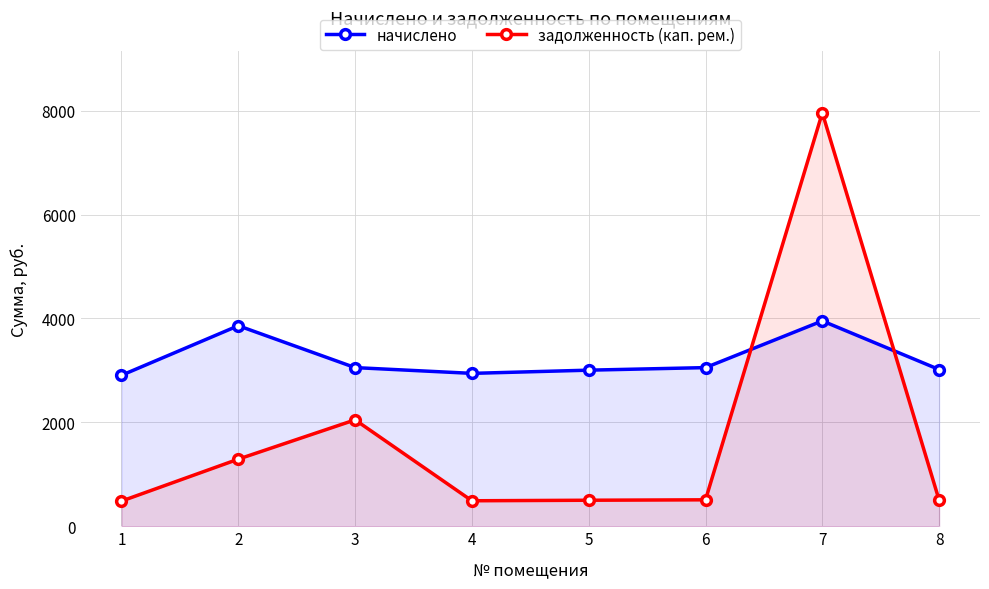

Read the задолженность (кап. рем.) value at 3.

2048.0